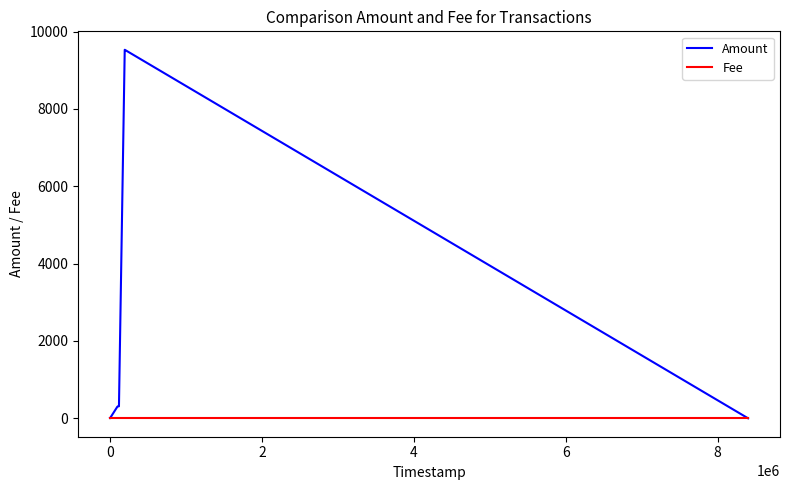

List the series in order of their peak value, highest first.

Amount, Fee